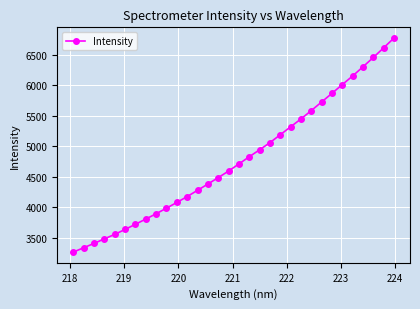

Count the number of values greater than 4709.

16